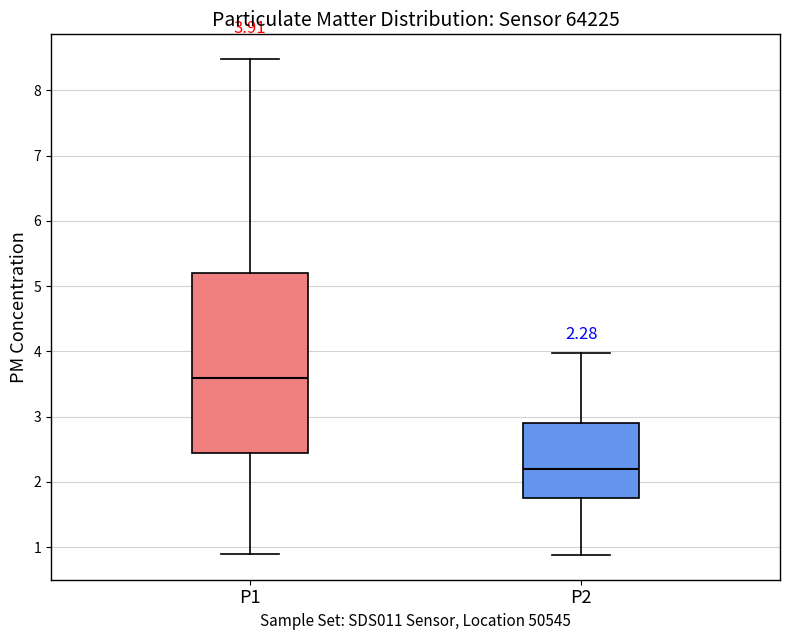

Which box's median line is the lowest?

P2